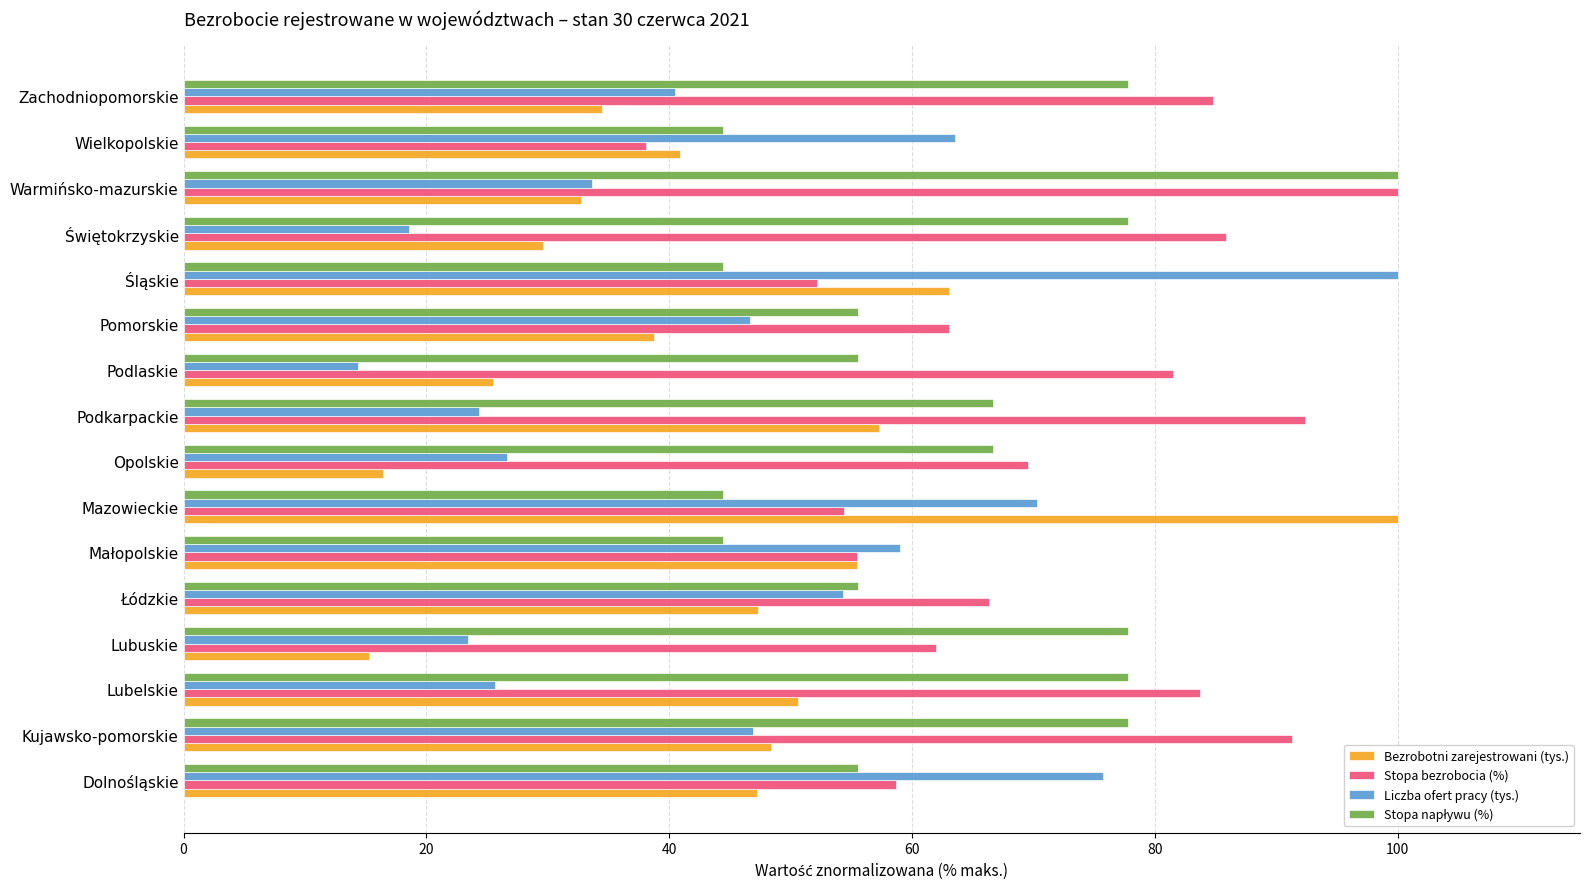

The value of Liczba ofert pracy (tys.) at Warmińsko-mazurskie is 44.4. True or false?

False